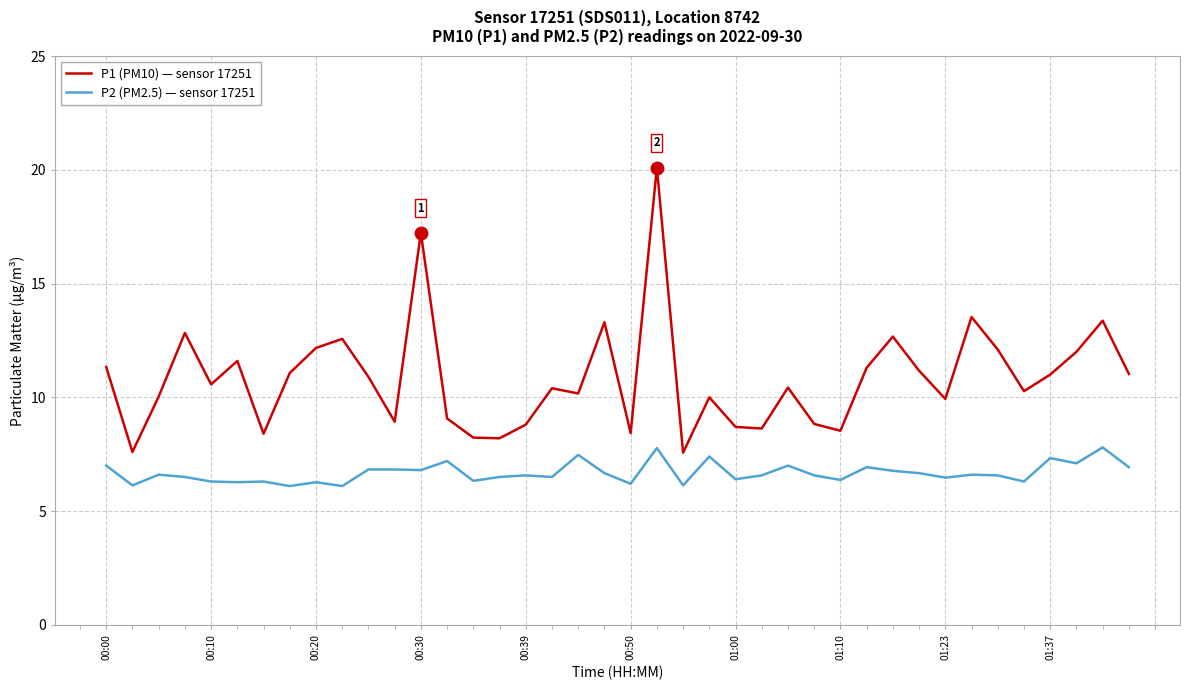

Which series has the widest spread of values?

P1 (PM10) — sensor 17251